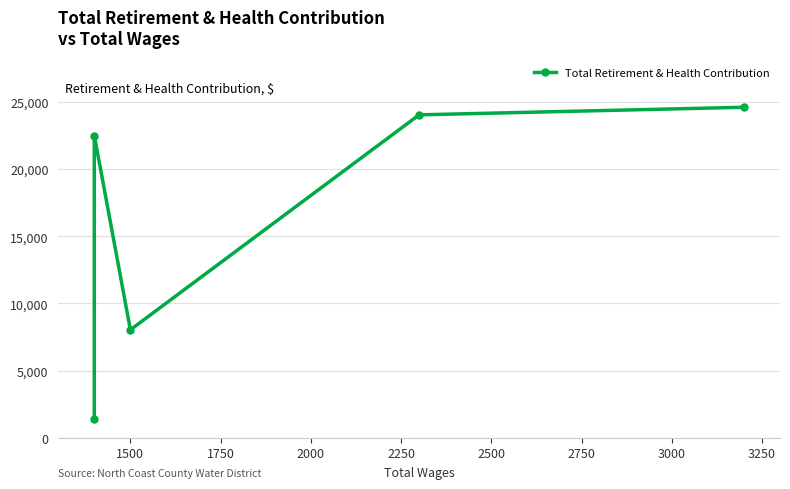

Count the number of data series in this chart.

1